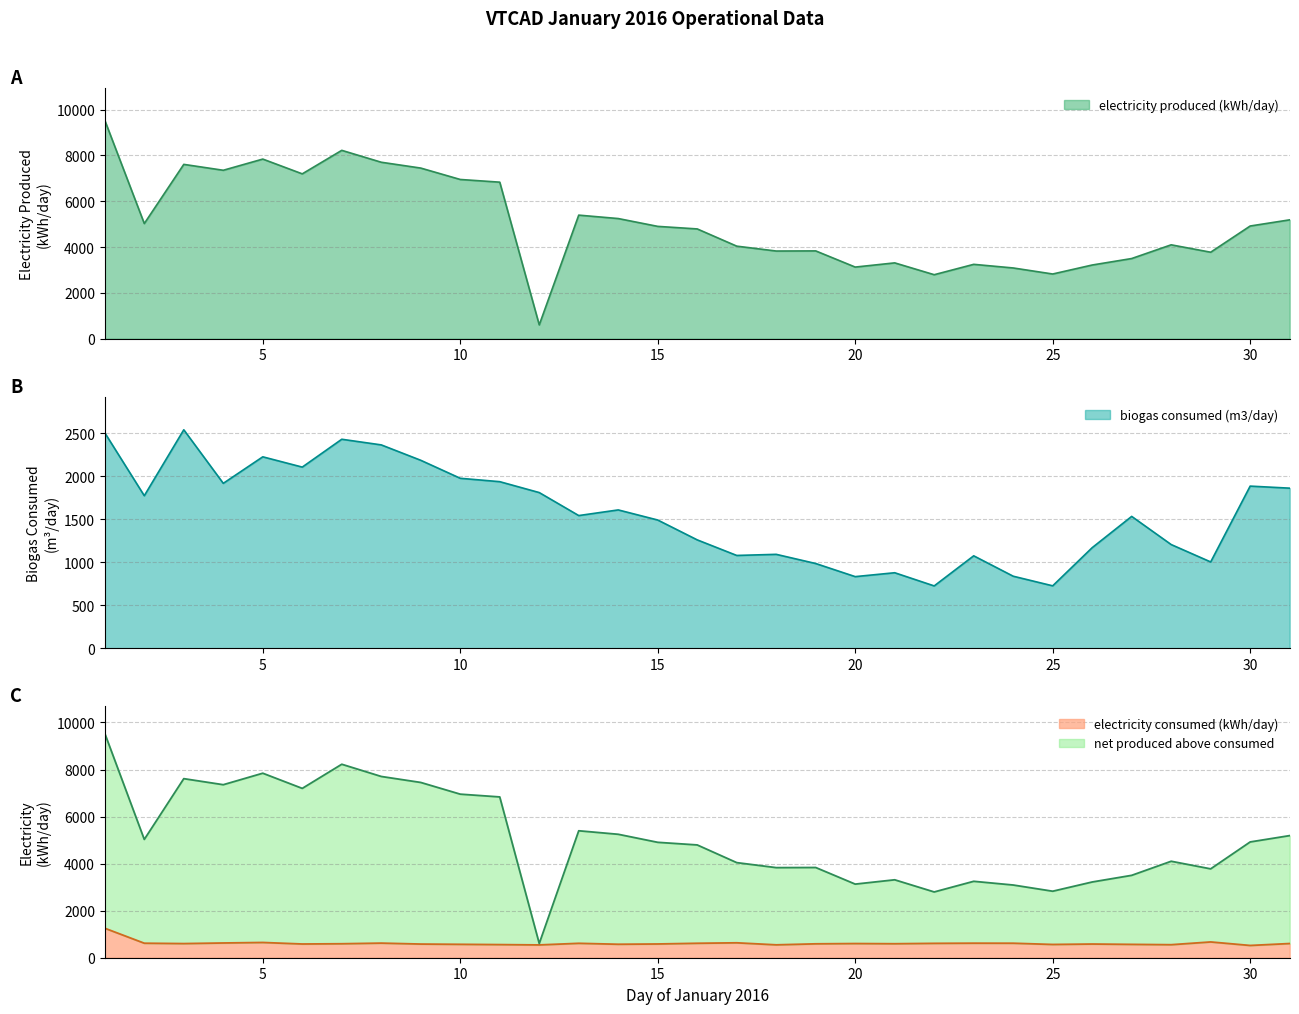

Is it true that electricity consumed (kWh/day) equals 380.1 at 16?

False